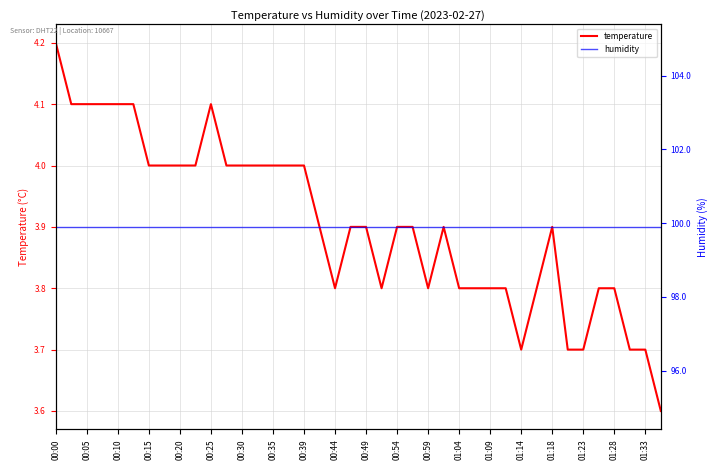

Is it true that temperature equals 4.1 at 00:25?

True